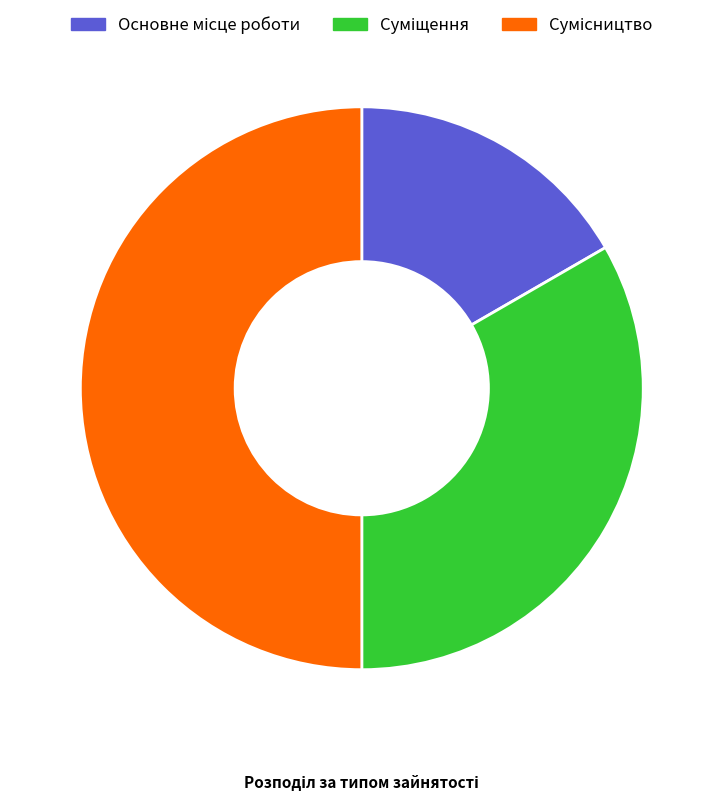

How many segments does this pie chart have?

3